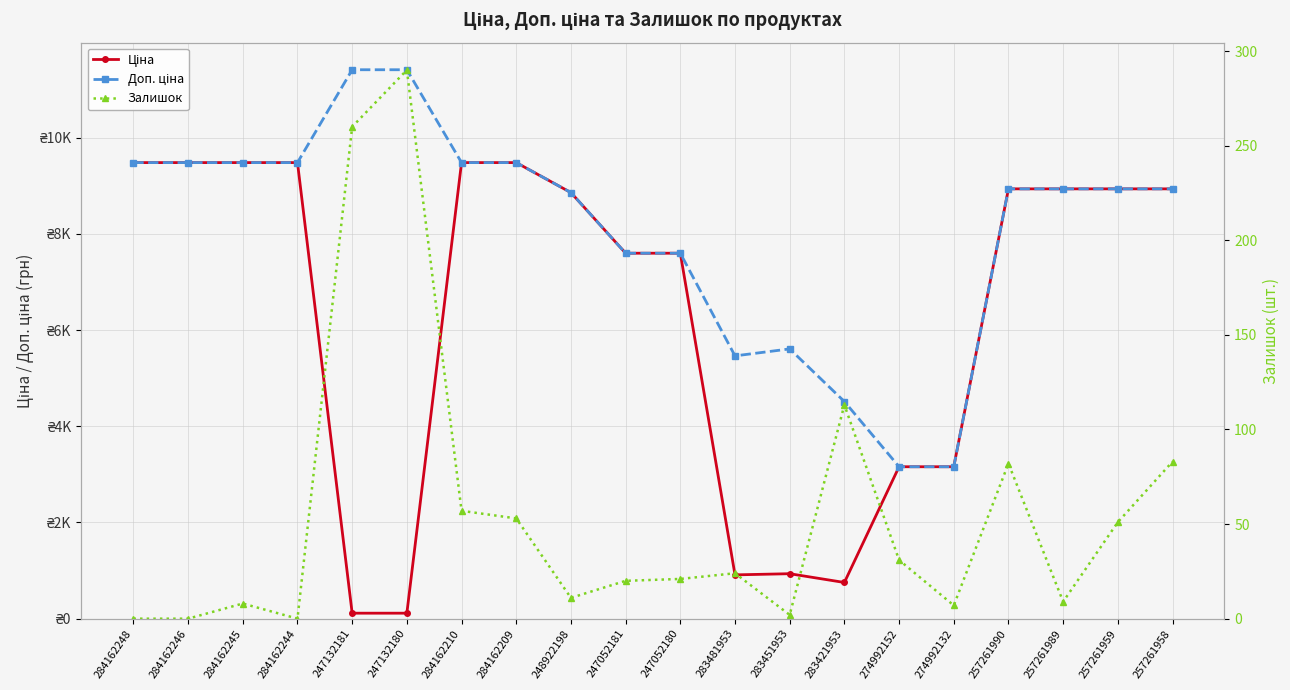

What is the minimum value for Доп. ціна?

3157.9